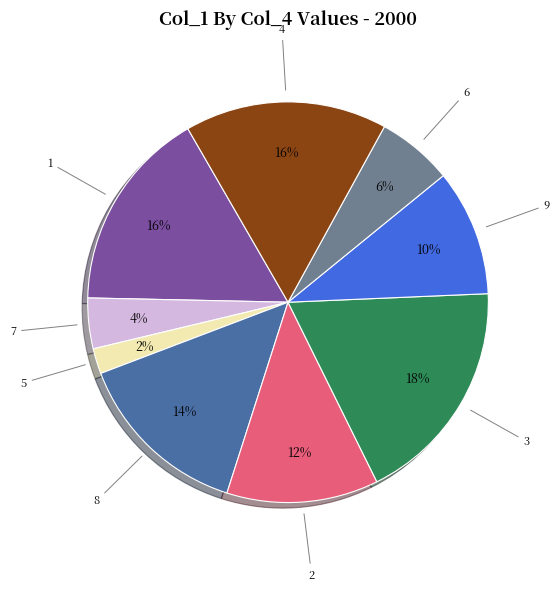

To the nearest percent, what is the difference between the largest and smallest slice percentages?

16%